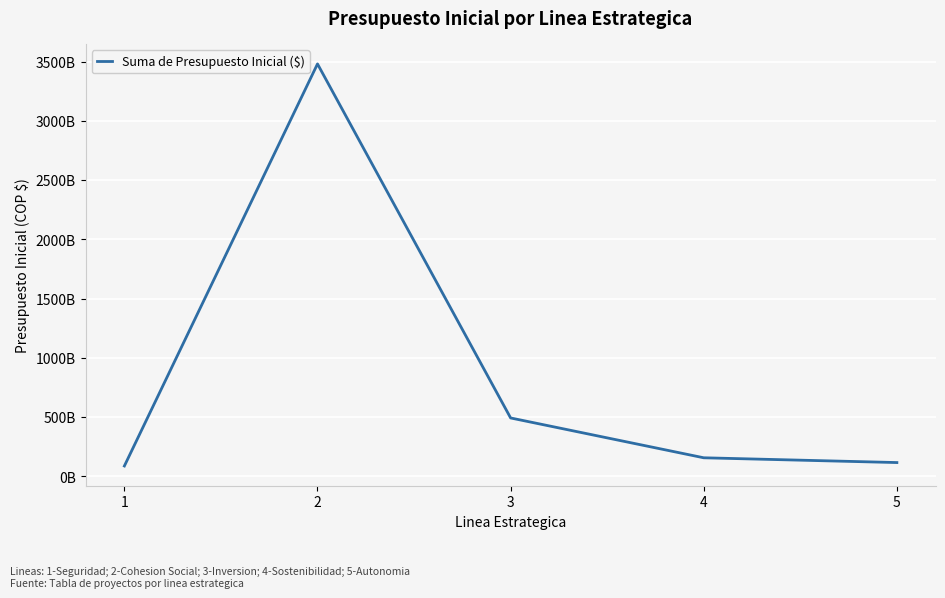

What is the value of the 4th point from the left?

157796839661.0